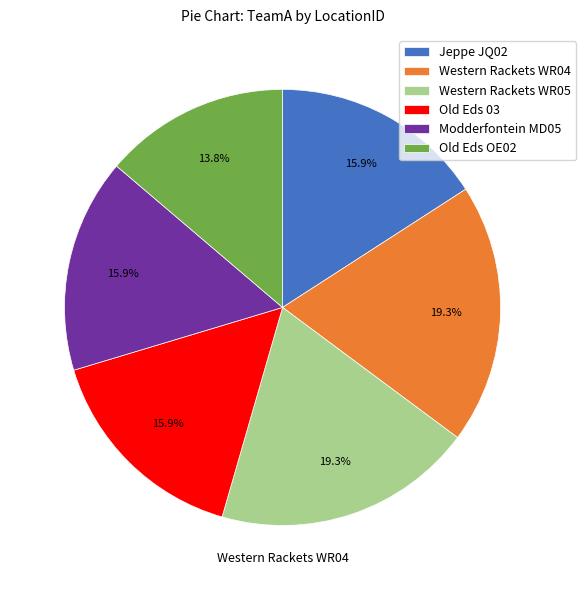

What is the smallest slice in the pie chart?

Old Eds OE02